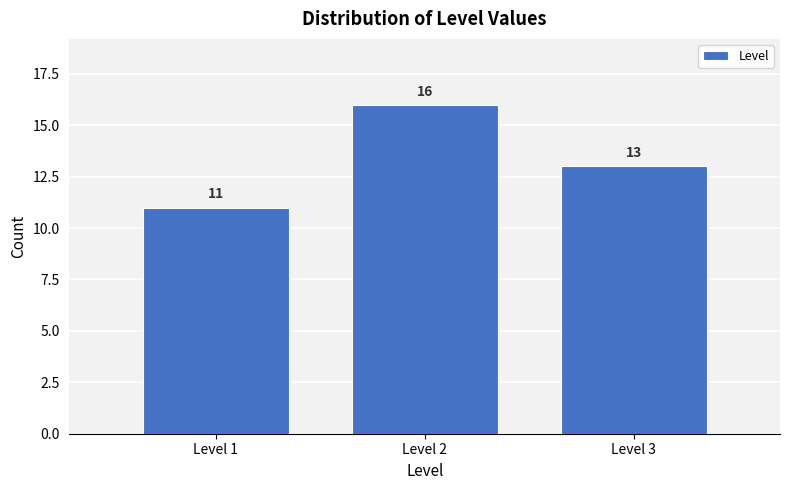

Reading left to right, list every bar in this chart as the range it spans on the x-axis followed by its height.

0.5 to 1.5: 11
1.5 to 2.5: 16
2.5 to 3.5: 13